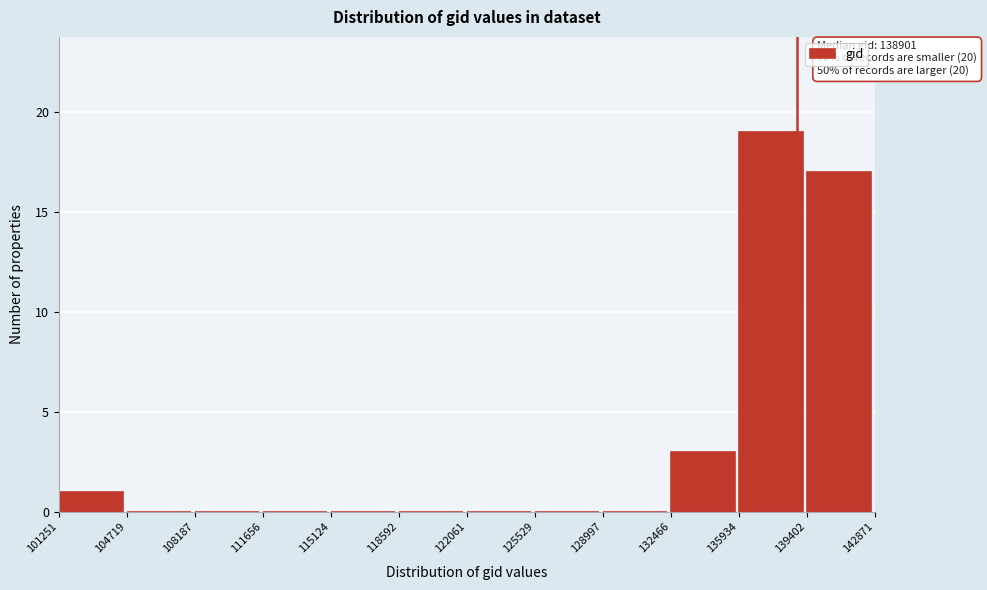

Over which range of the x-axis is the bar tallest?

135934 to 139402